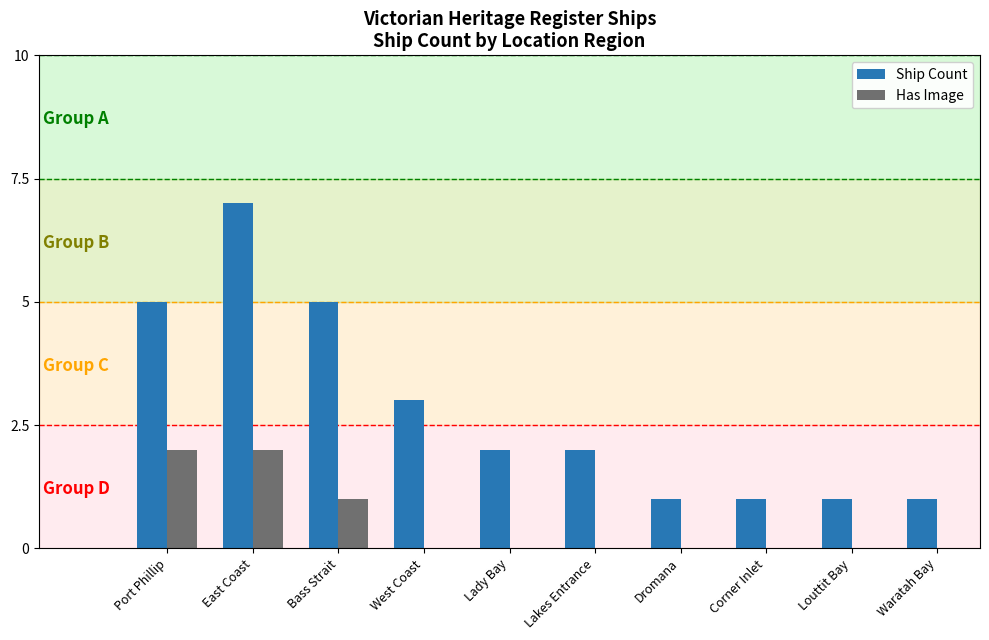

Which series has the largest range (max minus min)?

Ship Count